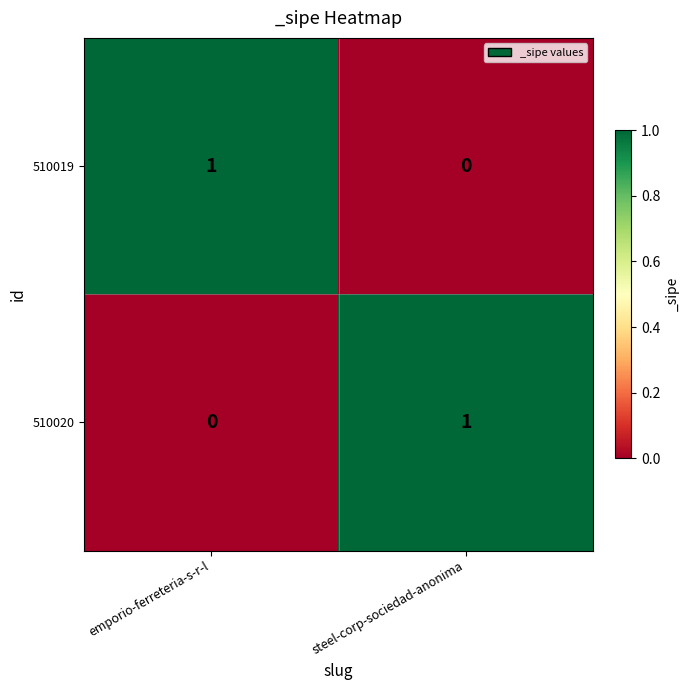

The value of 510019 at steel-corp-sociedad-anonima is 0. True or false?

True